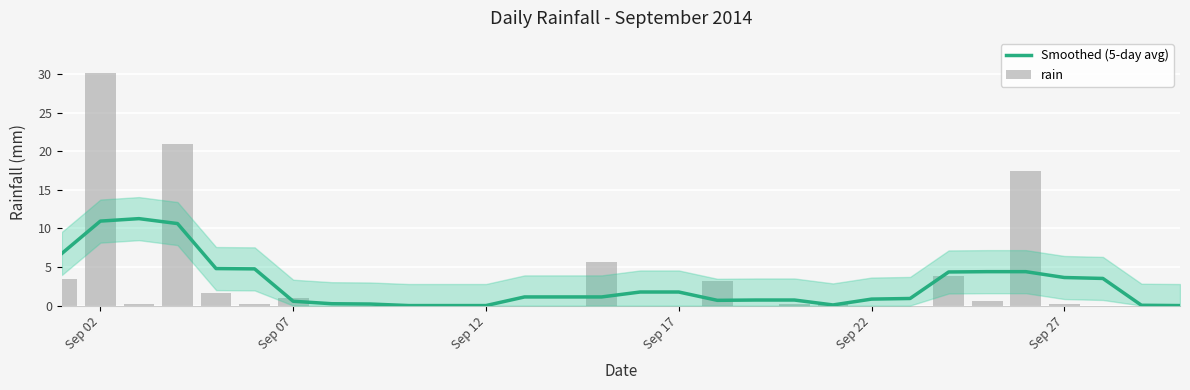

Rank the series by their average value, from highest to lowest.

rain, Smoothed (5-day avg)